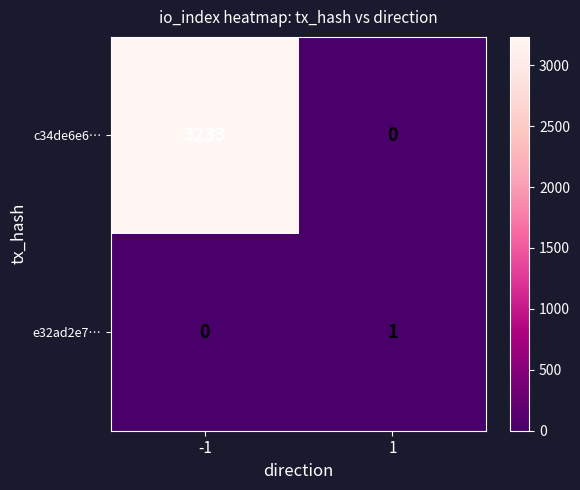

Count the number of data series in this chart.

2